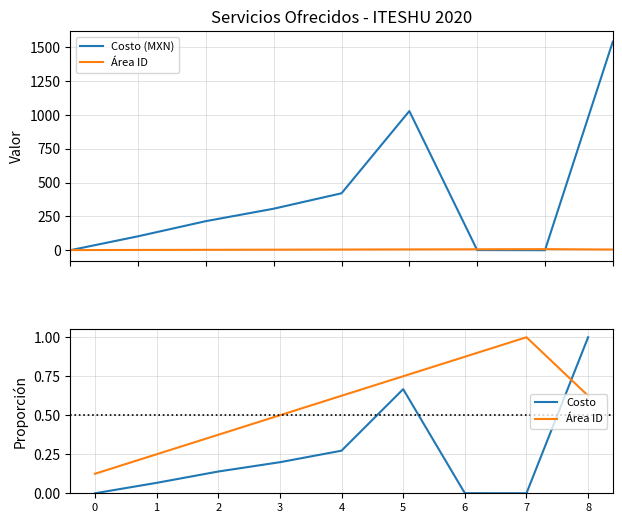

At which category does the chart reach its peak across all series?

8